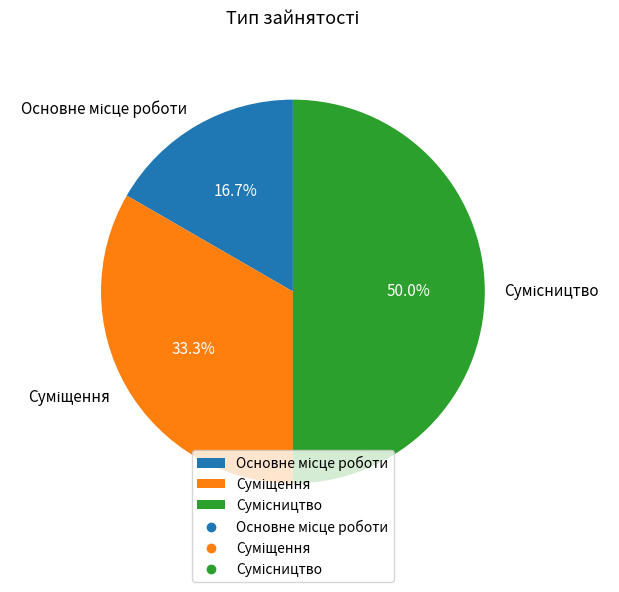

To the nearest percent, what portion does Сумісництво represent?

50%